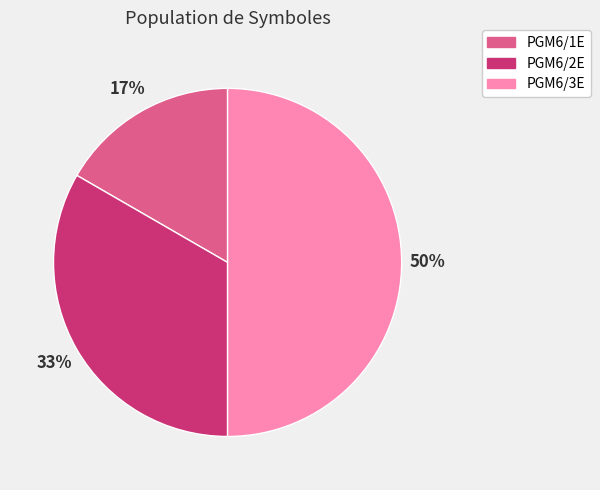

Does PGM6/2E represent more than half of the total?

No